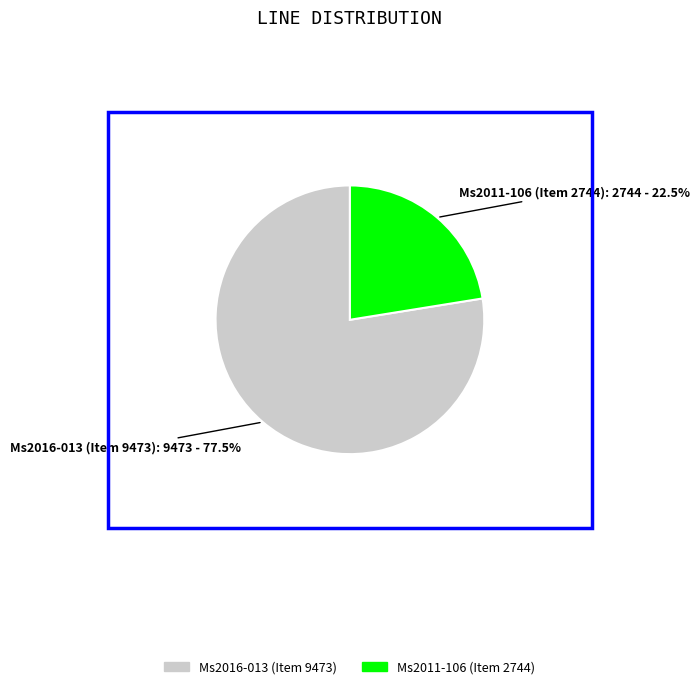

To the nearest percent, what is the difference between the largest and smallest slice percentages?

55%